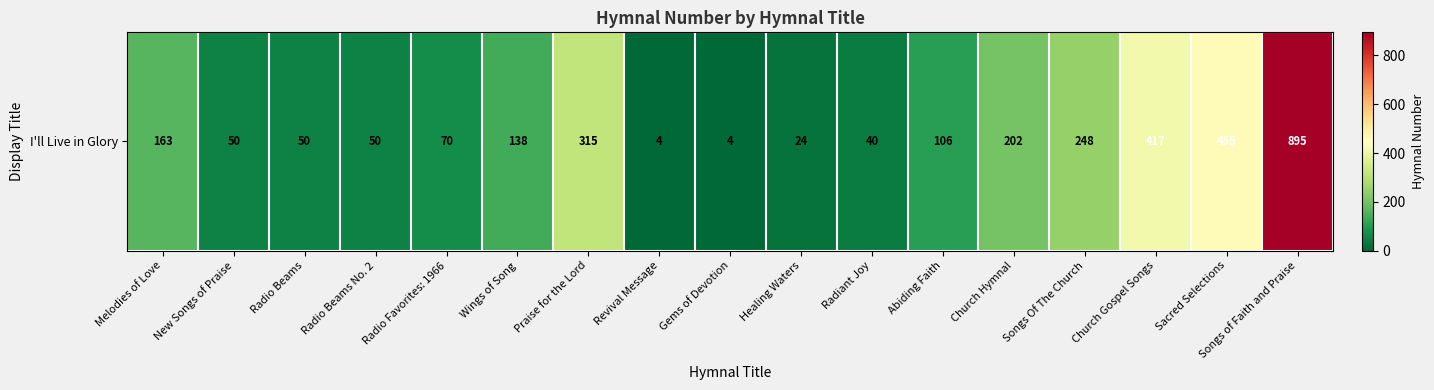

Between Church Hymnal and Radiant Joy, which is larger?

Church Hymnal